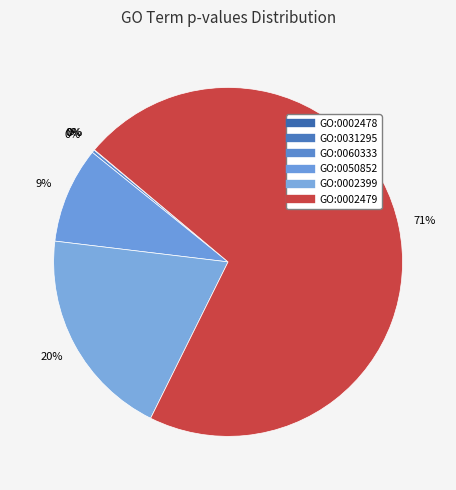

Count the number of slices in the pie.

6